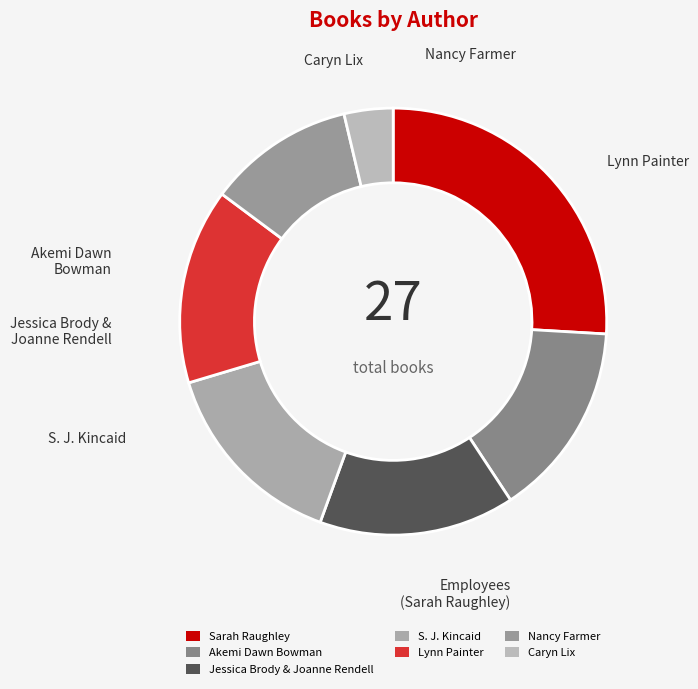

Does Jessica Brody & Joanne Rendell represent more than half of the total?

No